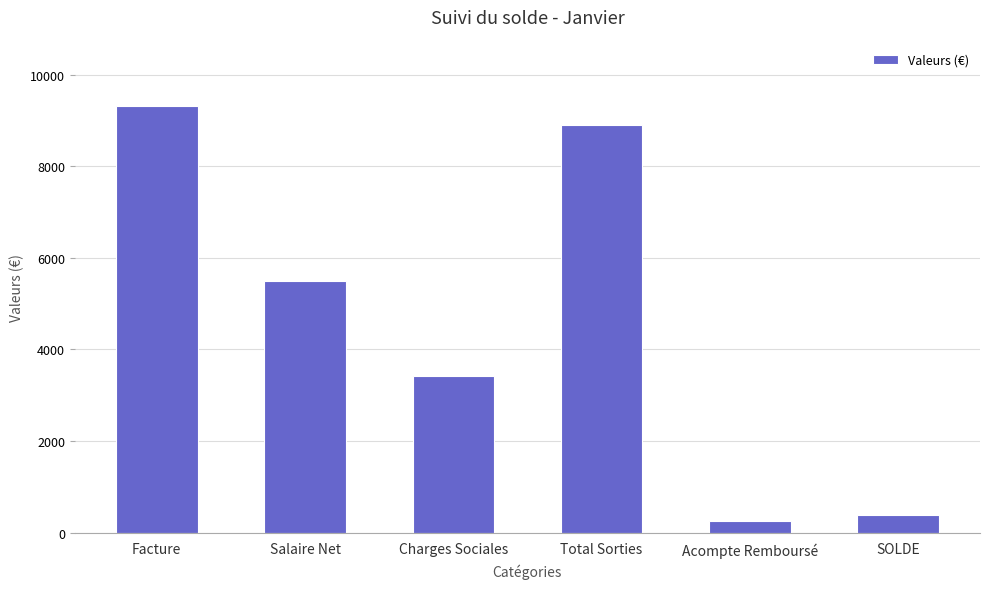

What is the difference between the second highest and second lowest values?

8516.6